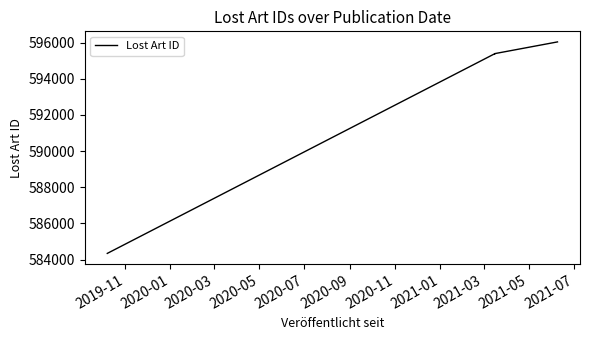

What is the label of the 6th point from the right?

2020-03